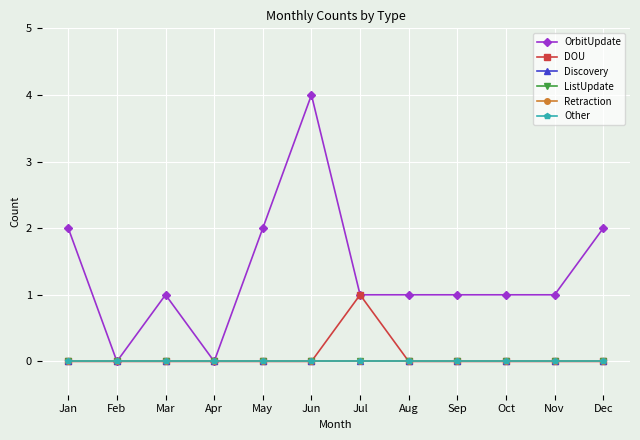

Reading right to left, what are all the values shown in this chart?

OrbitUpdate: Dec=2	Nov=1	Oct=1	Sep=1	Aug=1	Jul=1	Jun=4	May=2	Apr=0	Mar=1	Feb=0	Jan=2
DOU: Dec=0	Nov=0	Oct=0	Sep=0	Aug=0	Jul=1	Jun=0	May=0	Apr=0	Mar=0	Feb=0	Jan=0
Discovery: Dec=0	Nov=0	Oct=0	Sep=0	Aug=0	Jul=0	Jun=0	May=0	Apr=0	Mar=0	Feb=0	Jan=0
ListUpdate: Dec=0	Nov=0	Oct=0	Sep=0	Aug=0	Jul=0	Jun=0	May=0	Apr=0	Mar=0	Feb=0	Jan=0
Retraction: Dec=0	Nov=0	Oct=0	Sep=0	Aug=0	Jul=0	Jun=0	May=0	Apr=0	Mar=0	Feb=0	Jan=0
Other: Dec=0	Nov=0	Oct=0	Sep=0	Aug=0	Jul=0	Jun=0	May=0	Apr=0	Mar=0	Feb=0	Jan=0